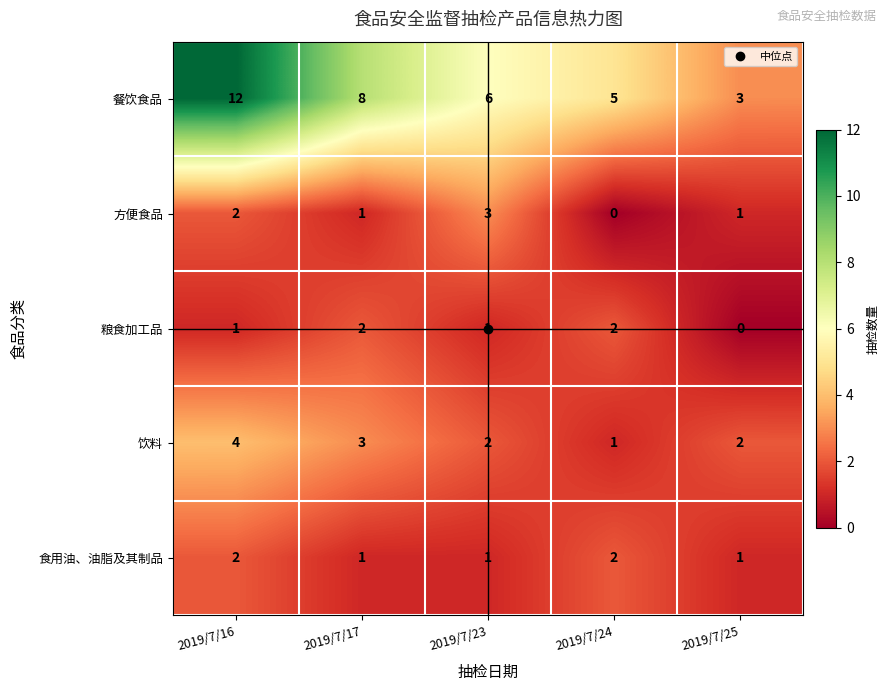

Where does the 饮料 series first go above 2?

2019/7/16